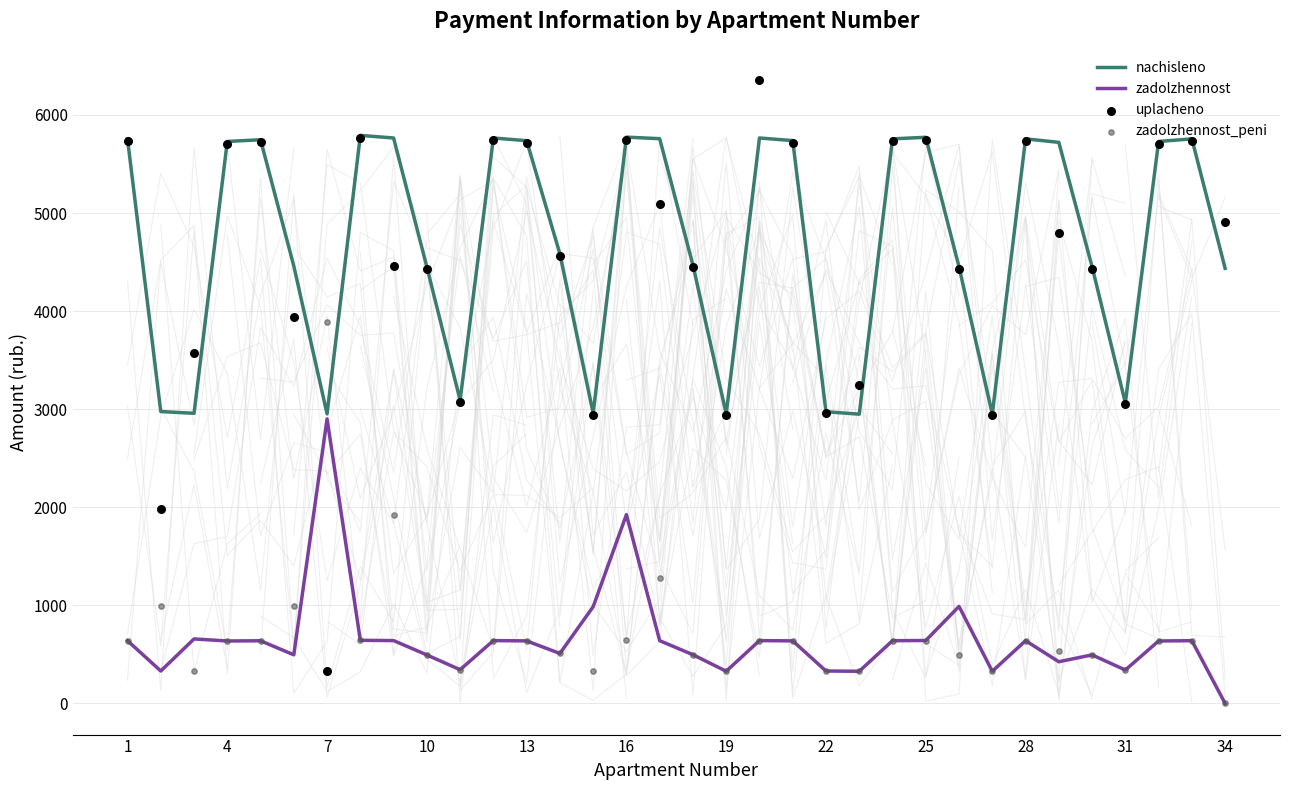

At how many categories does at least one series exceed 2643?

34